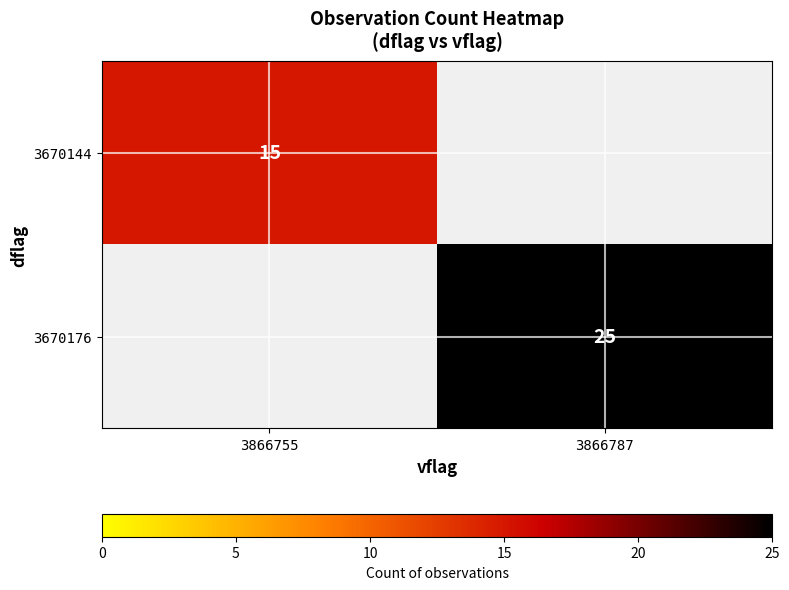

The 3670144 series shows 15 at 3866755. True or false?

True